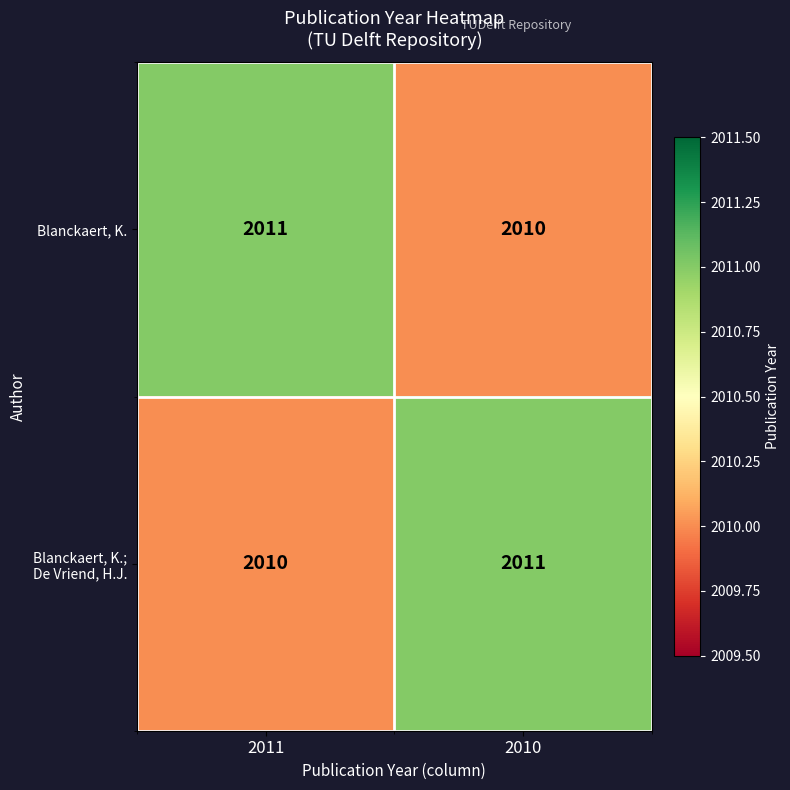

Is it true that Blanckaert, K. equals 2011 at 2011?

True